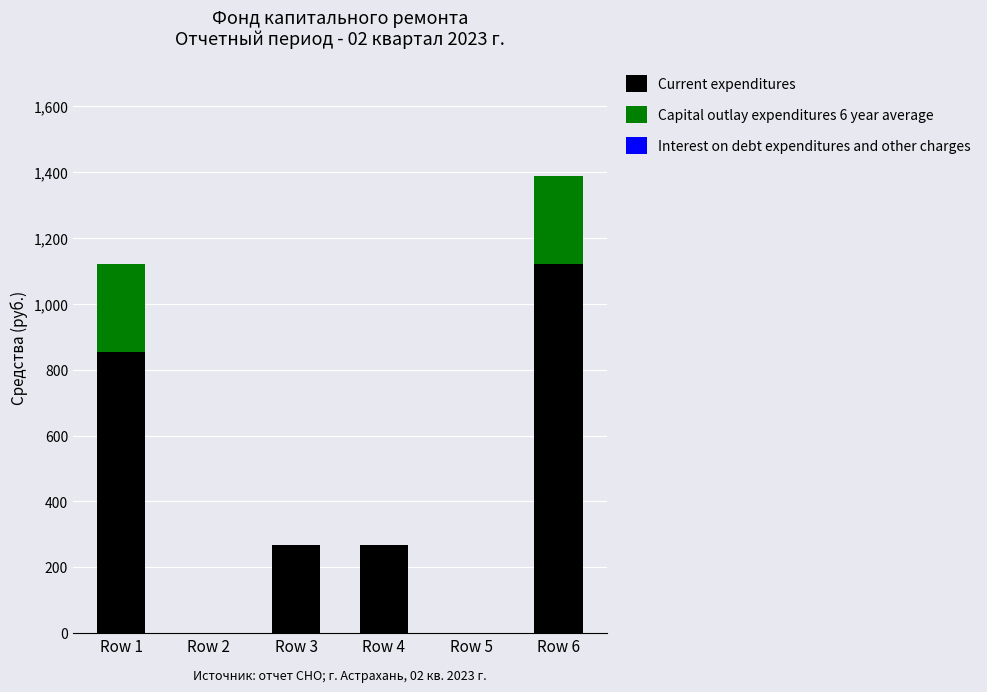

Reading left to right, list the values for the Current expenditures series.

Row 1=853.6	Row 2=0.0	Row 3=267.2	Row 4=267.2	Row 5=0.0	Row 6=1120.8